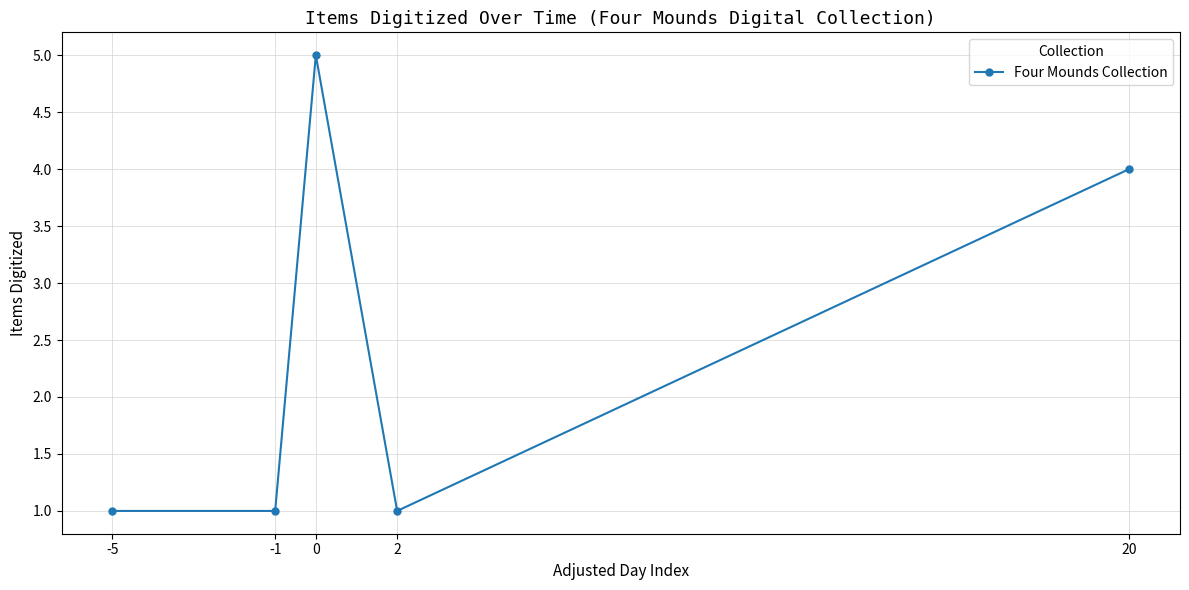

The chart shows a value of 1 at -5. True or false?

True